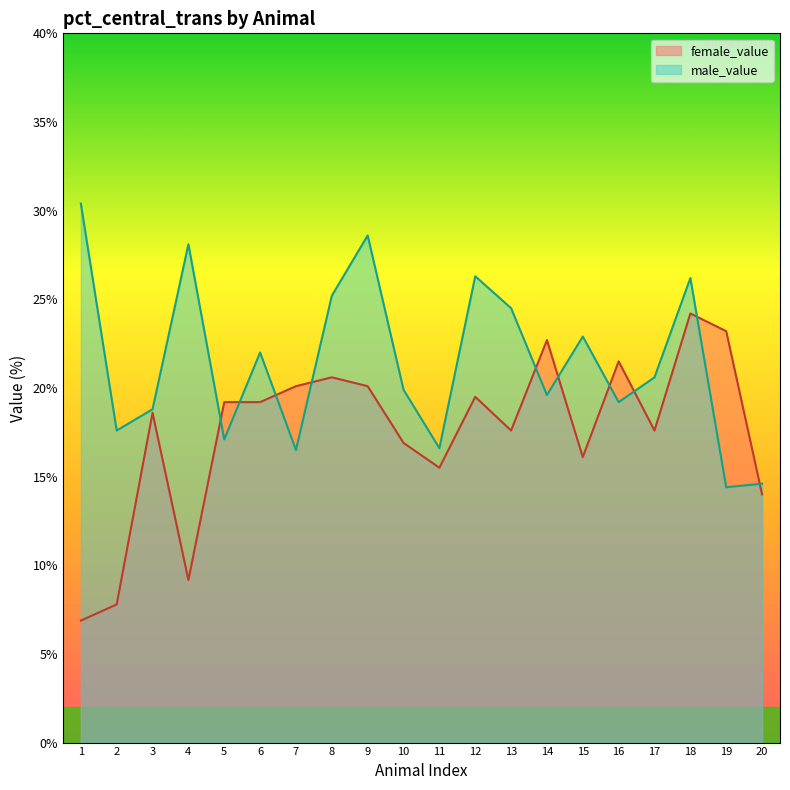

True or false: male_value has a value of 12.4 at 8.

False